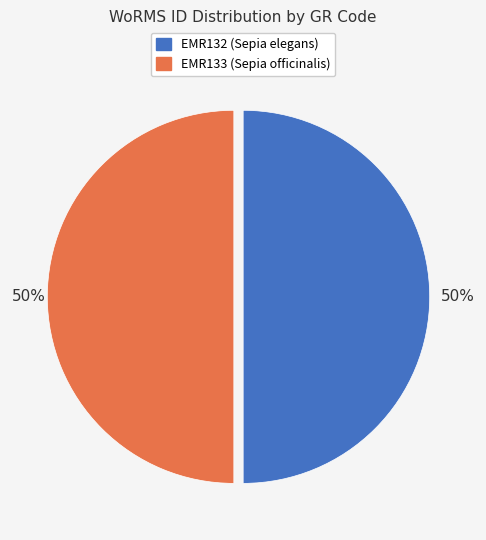

To the nearest percent, what percentage of the pie is EMR133 (Sepia officinalis)?

50%